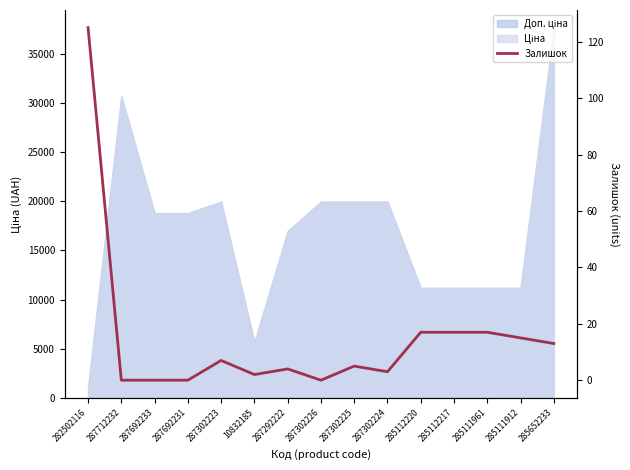

Does the chart have visible grid lines?

No